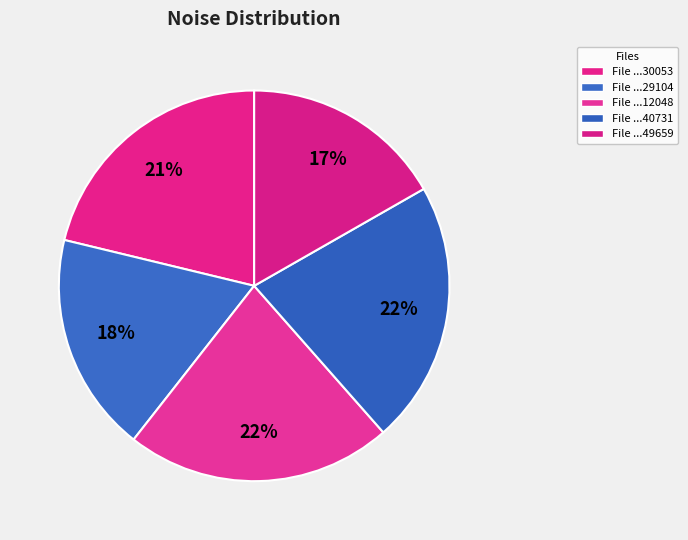

How many segments does this pie chart have?

5